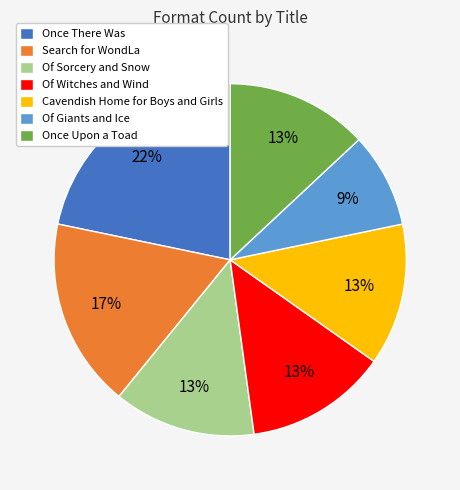

What percentage is the Once Upon a Toad slice, to the nearest percent?

13%